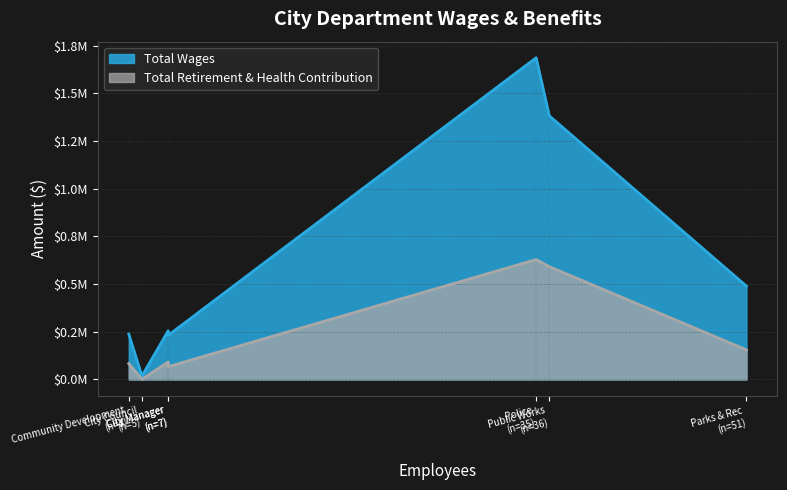

What is the difference between the highest and lowest values at Finance?

163309